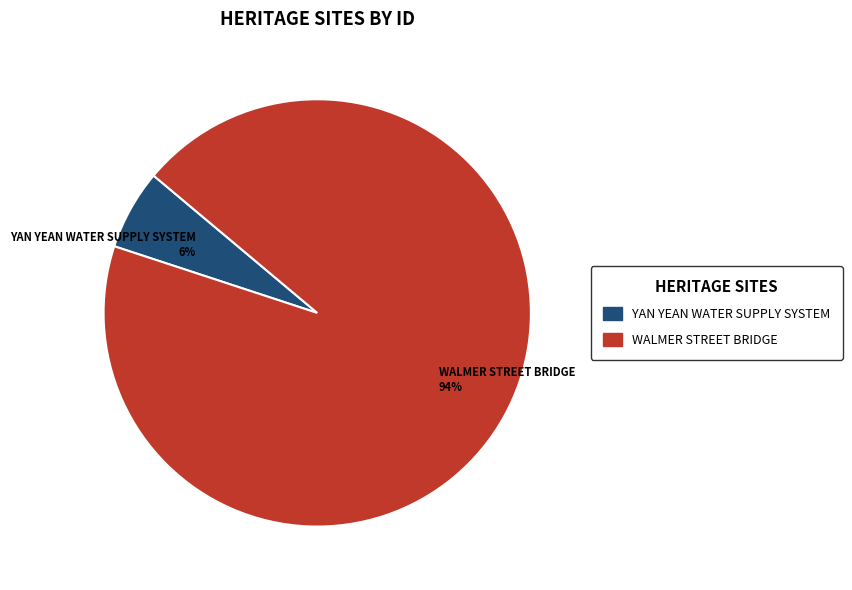

To the nearest percent, what is the difference between the largest and smallest slice percentages?

88%